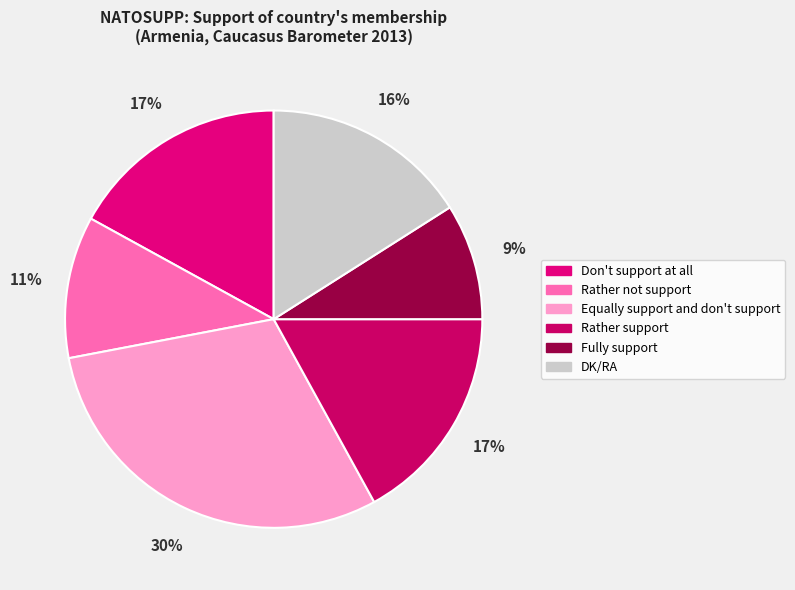

To the nearest percent, what is the difference between the Equally support and don't support and Fully support slice percentages?

21%